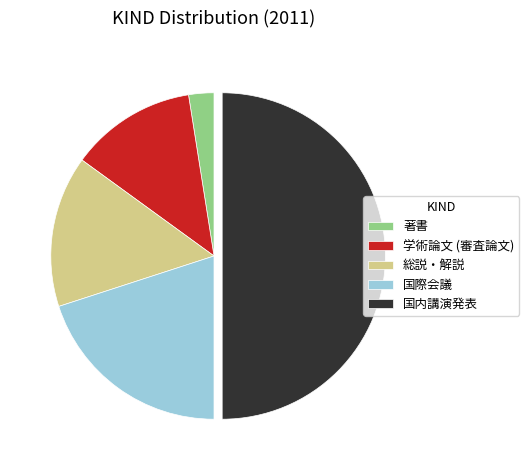

How many slices are in this pie chart?

5